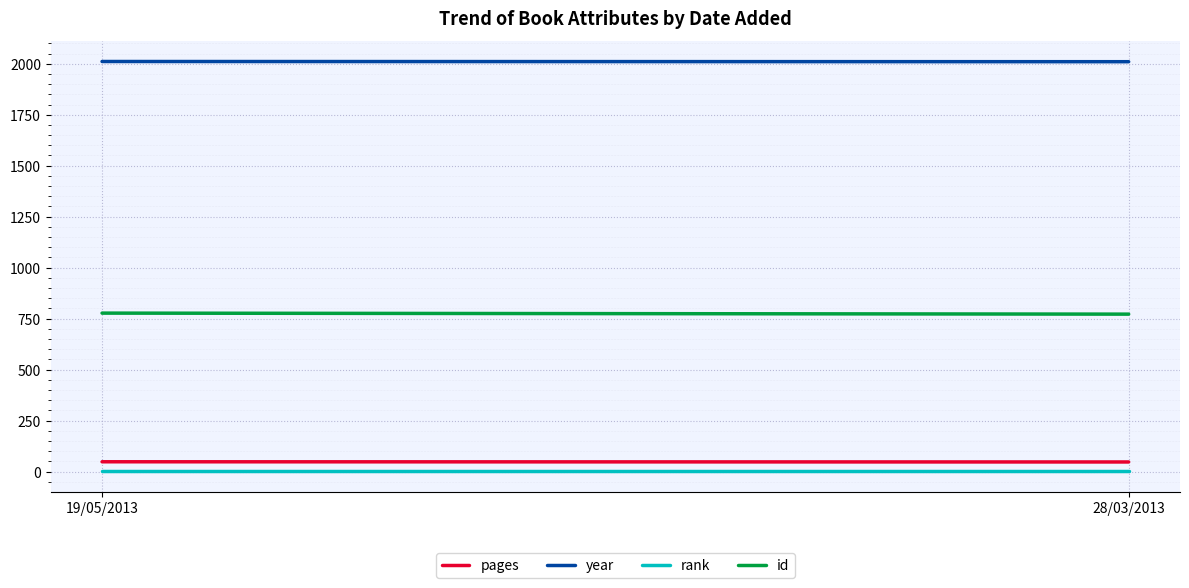

What is the label of the 1st point from the right?

28/03/2013